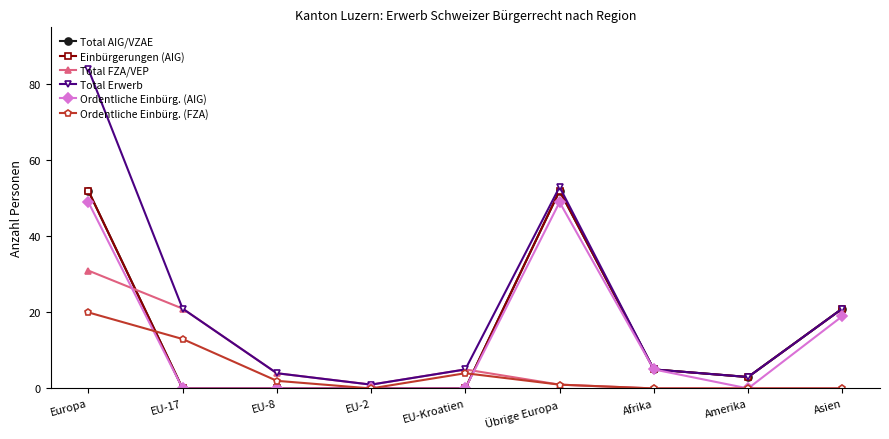

Between EU-17 and Afrika, which series saw the biggest shift?

Total FZA/VEP